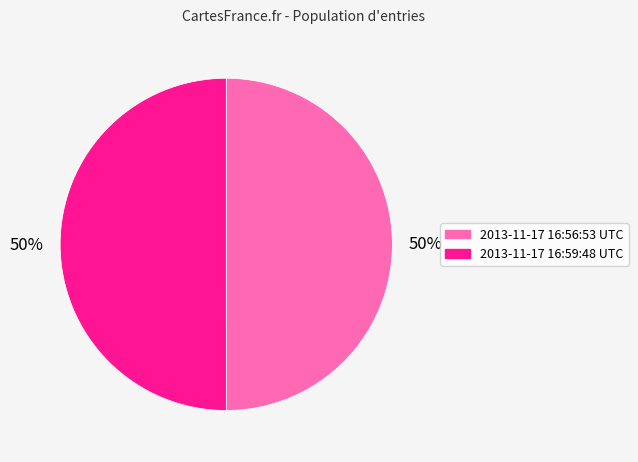

To the nearest percent, what percentage of the pie is 2013-11-17 16:56:53 UTC?

50%